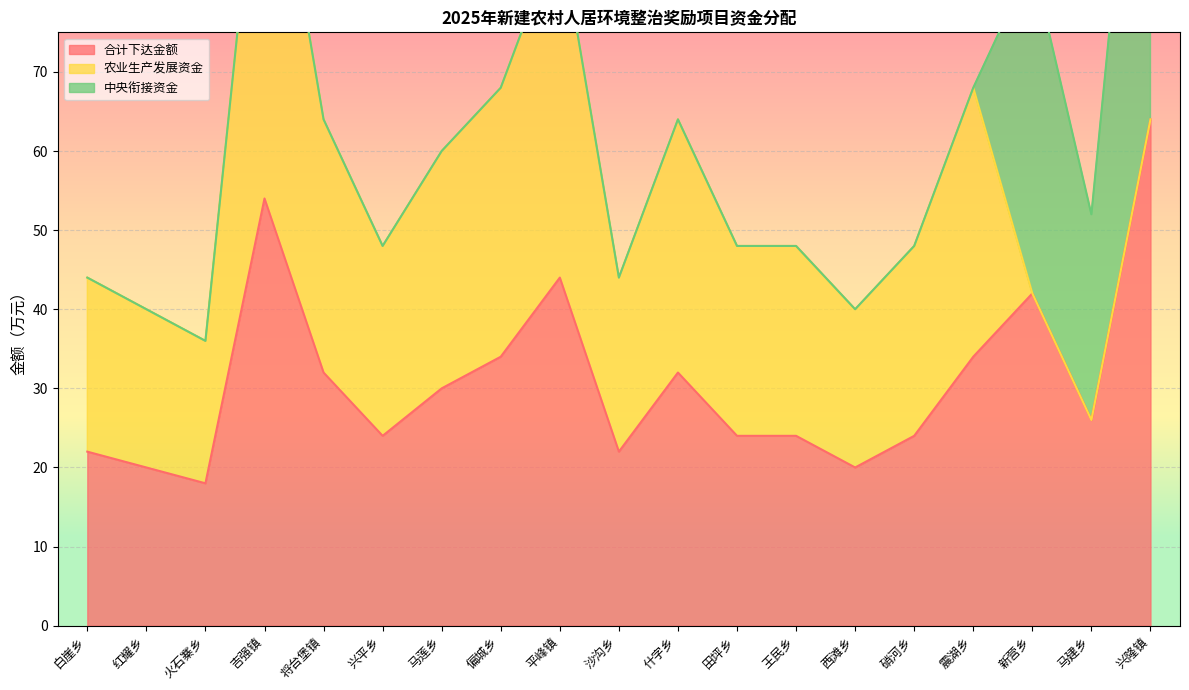

At which category does 农业生产发展资金 reach its first local peak?

吉强镇